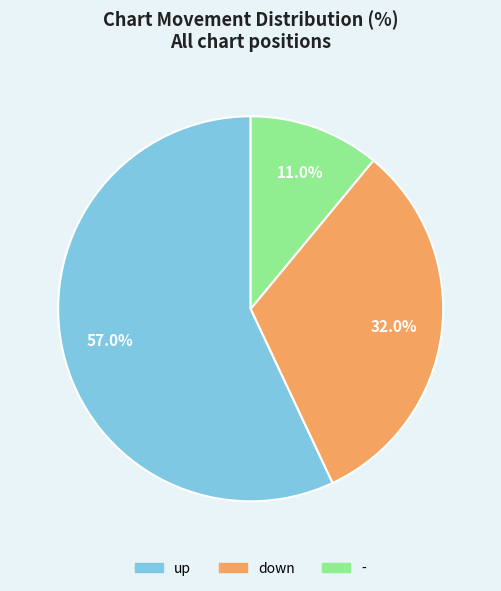

Which category accounts for the majority?

up